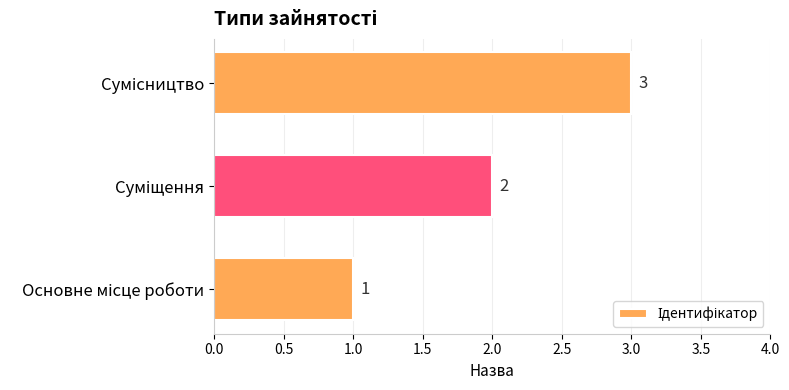

What is the maximum value shown in the chart?

3